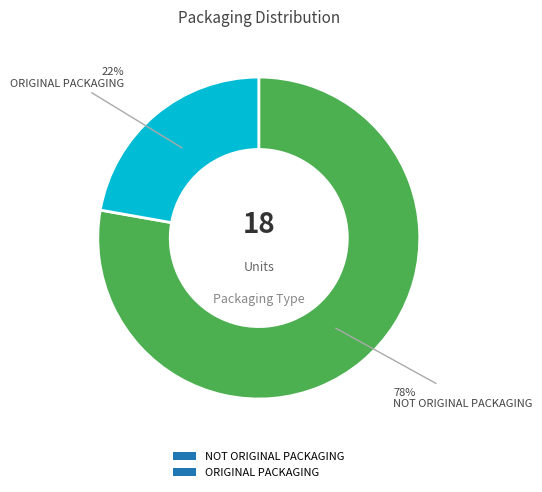

Is it true that NOT ORIGINAL PACKAGING is 78% of the pie?

True